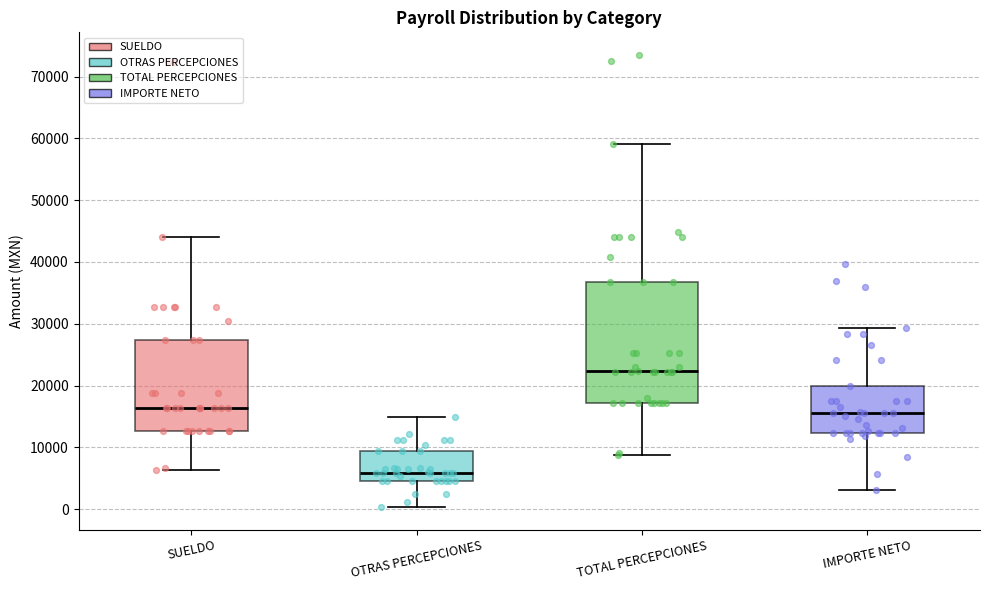

Reading left to right, read every box against the y-axis: the position of its median line, the range the box covers, and the ends of its whiskers. The values are not printed on the chart, so give them approximately, as read against the axis.

SUELDO: median 16000, box 13000 to 27000, whiskers 6000 to 44000
OTRAS PERCEPCIONES: median 6000, box 5000 to 9000, whiskers 0 to 15000
TOTAL PERCEPCIONES: median 22000, box 17000 to 37000, whiskers 9000 to 59000
IMPORTE NETO: median 16000, box 12000 to 20000, whiskers 3000 to 29000